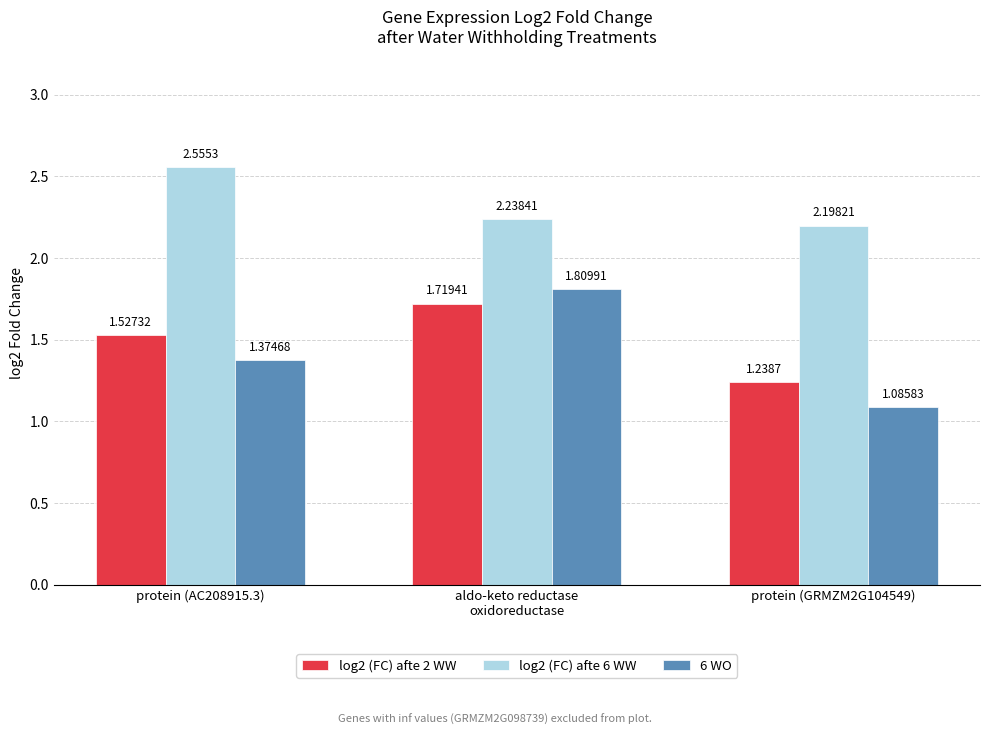

What are all the series names shown in the legend?

log2 (FC) afte 2 WW, log2 (FC) afte 6 WW, 6 WO